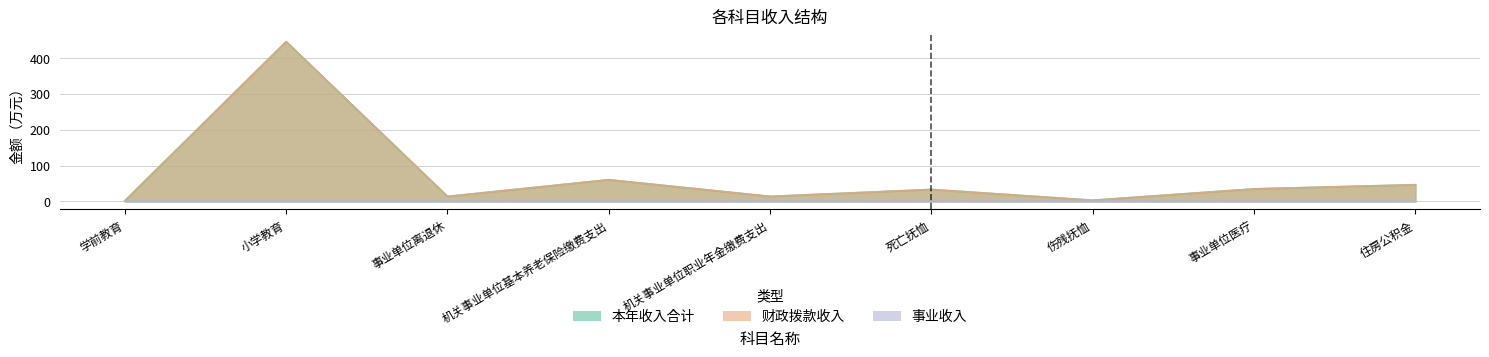

Between 小学教育 and 事业单位医疗, which series saw the biggest shift?

本年收入合计